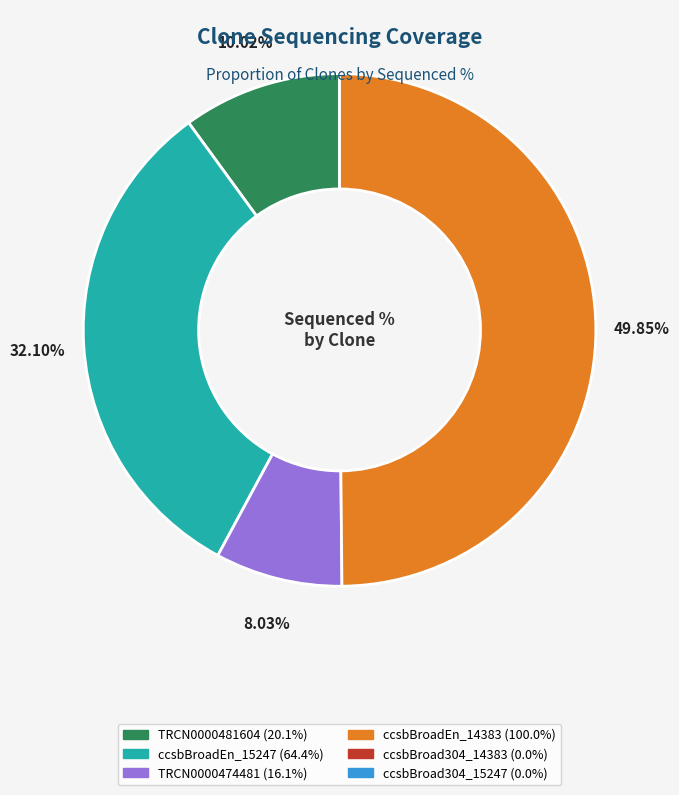

Which category has the smallest portion of the pie?

ccsbBroad304_14383